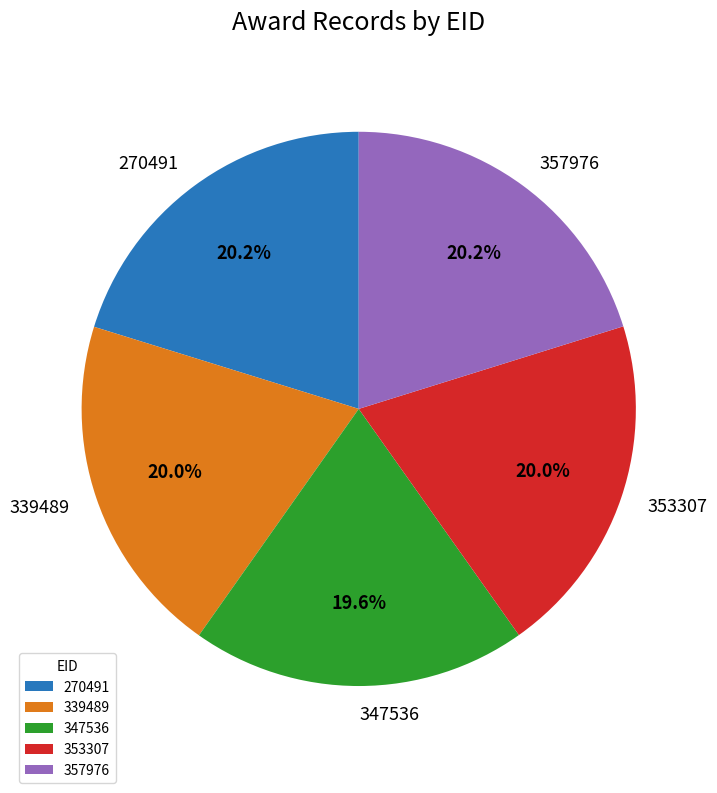

Is there a majority slice in this chart?

No